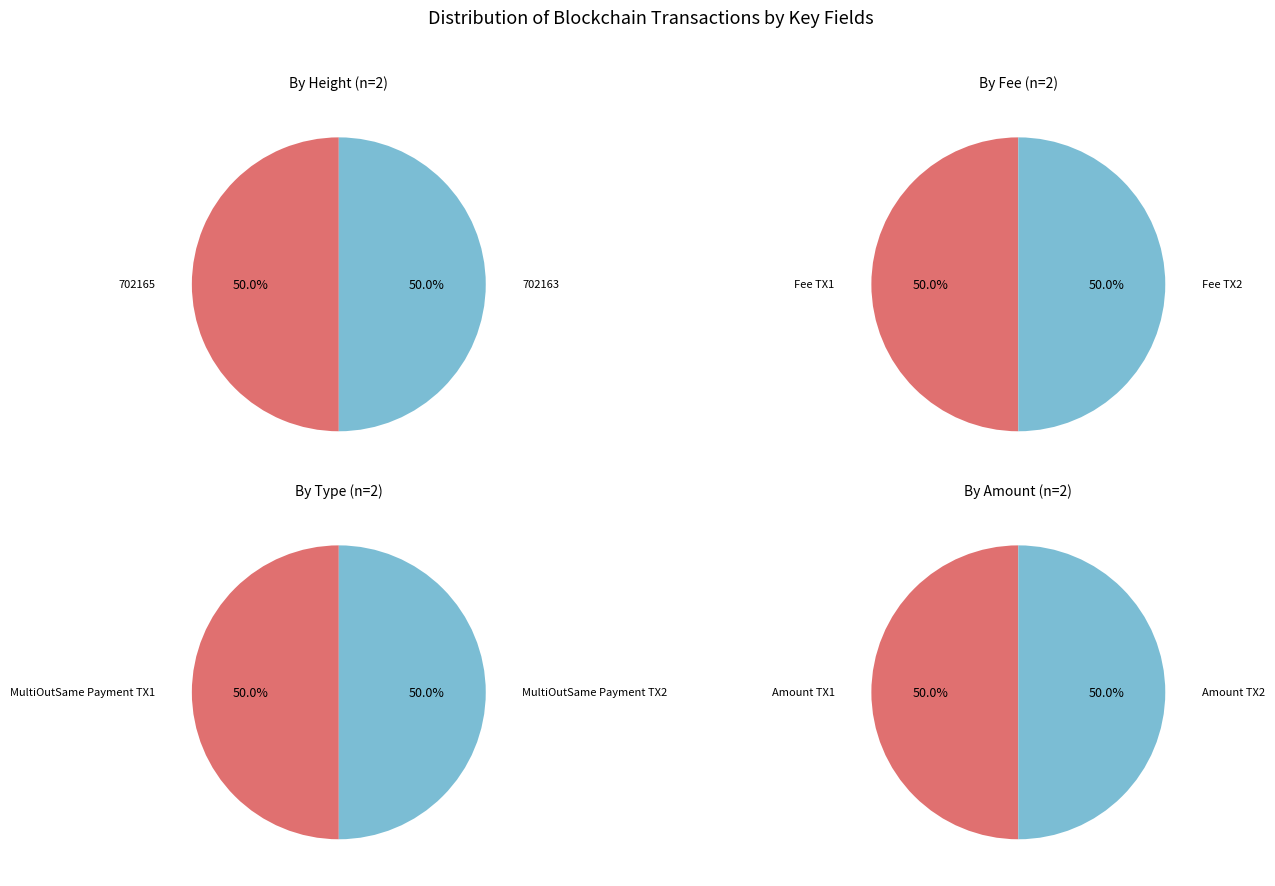

Is the sum of 702163 and 702165 greater than half?

Yes